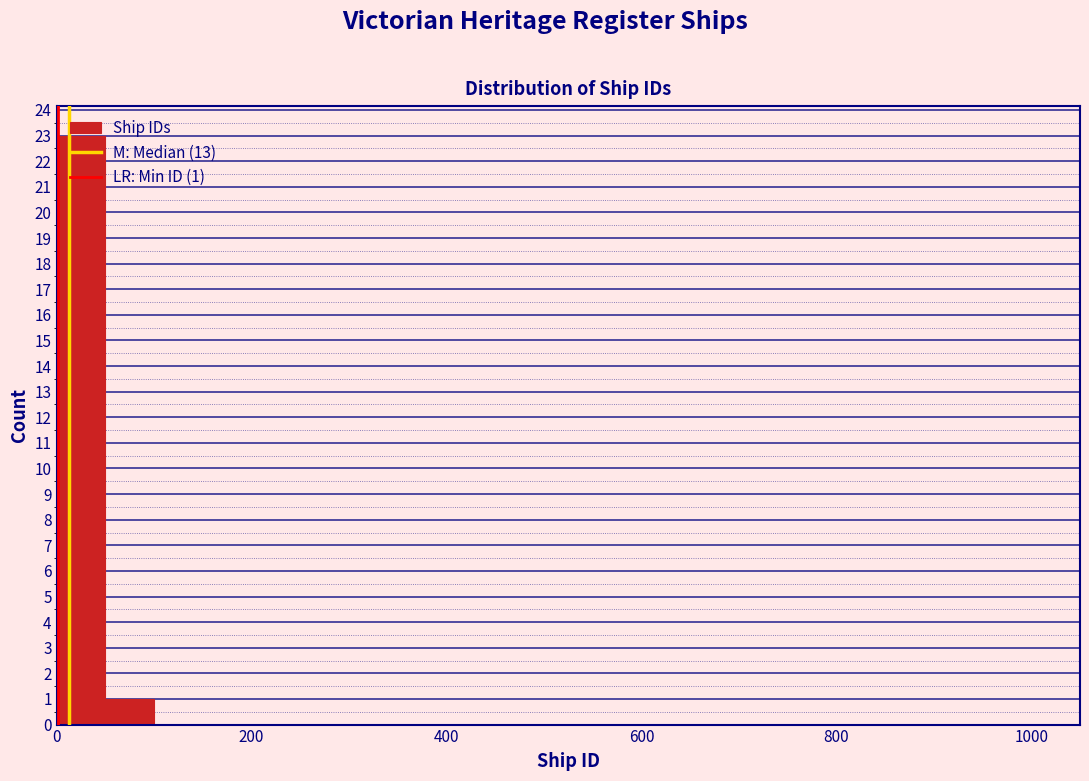

Read against the x-axis, roughly where is the centre of the tallest bar?

20